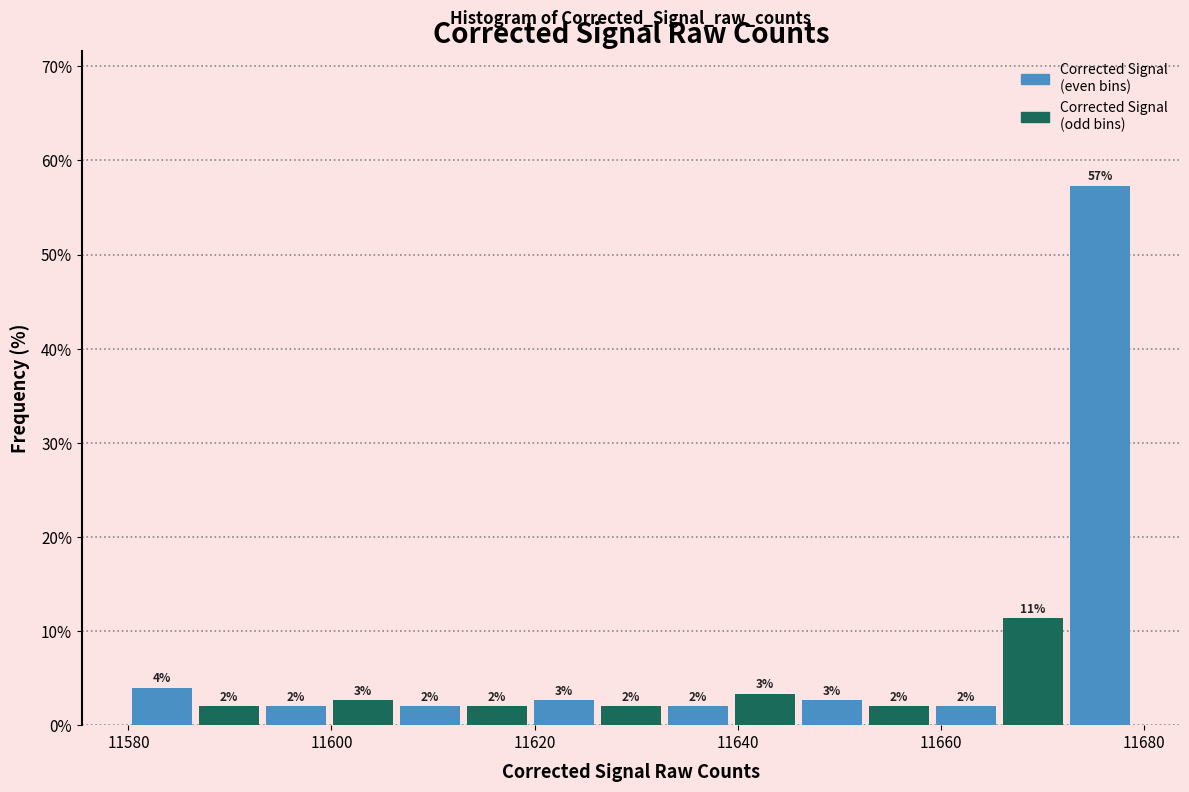

Read against the x-axis, roughly where is the centre of the tallest bar?

11676